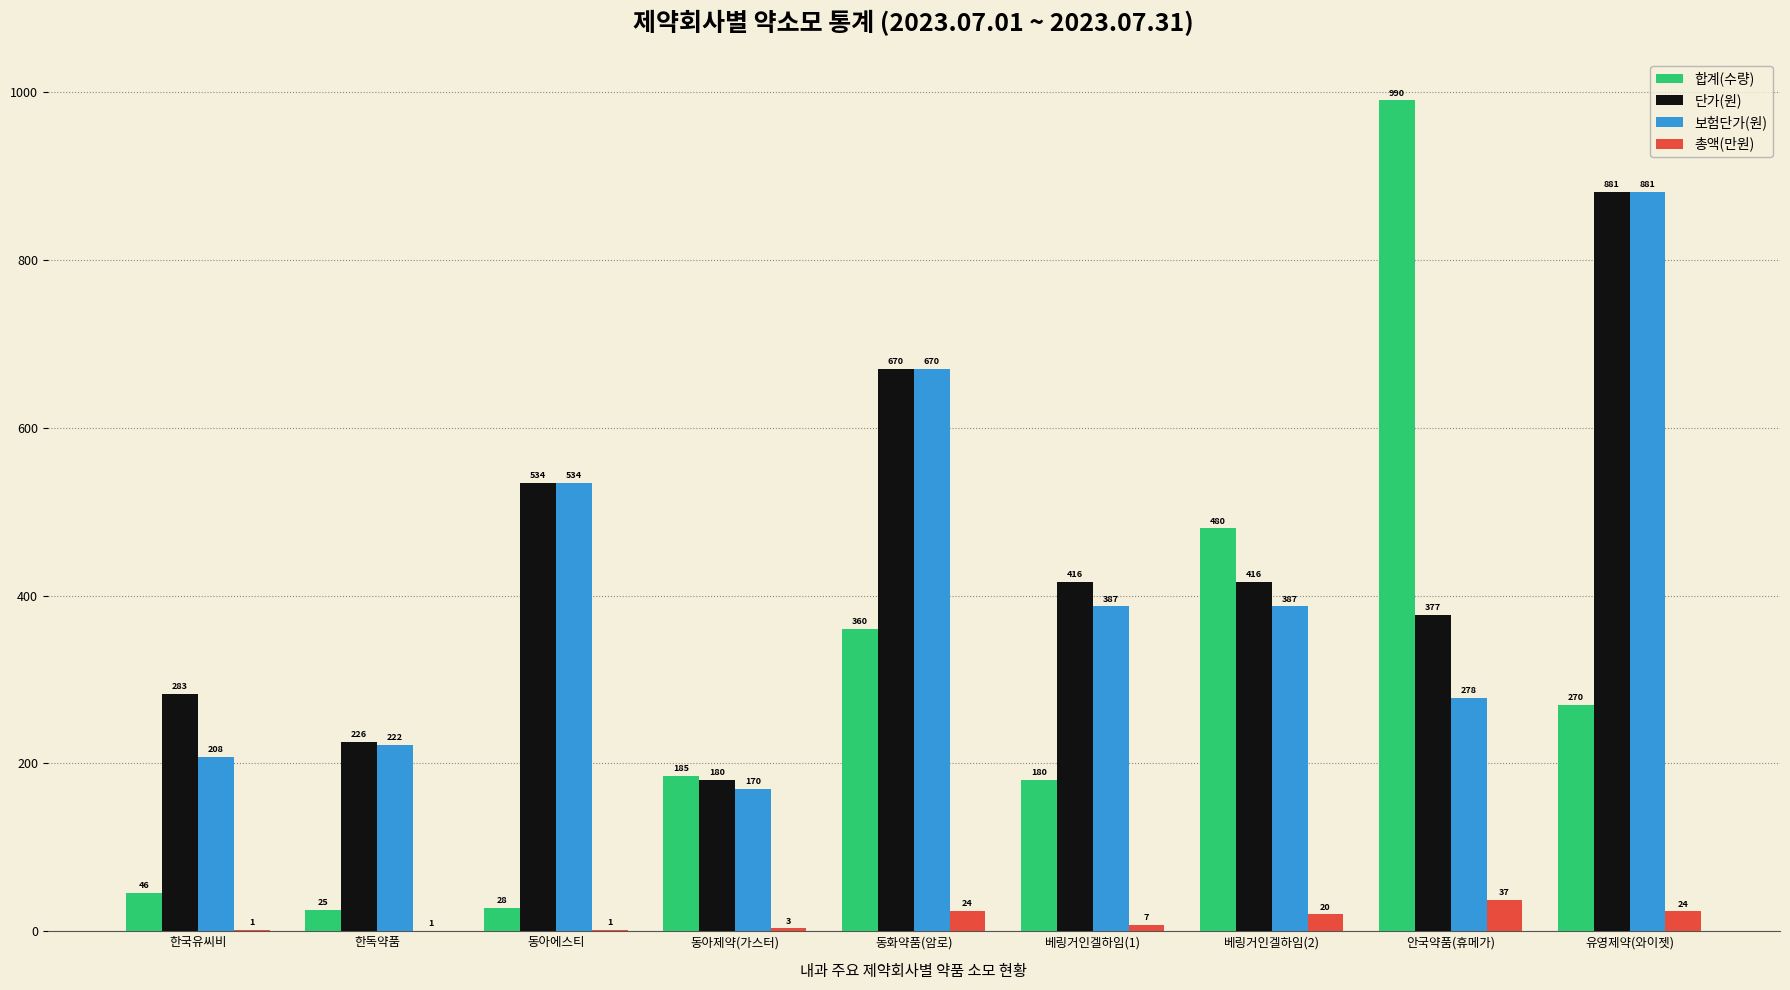

What value does the 합계(수량) series have at 동아제약(가스터)?

185.0